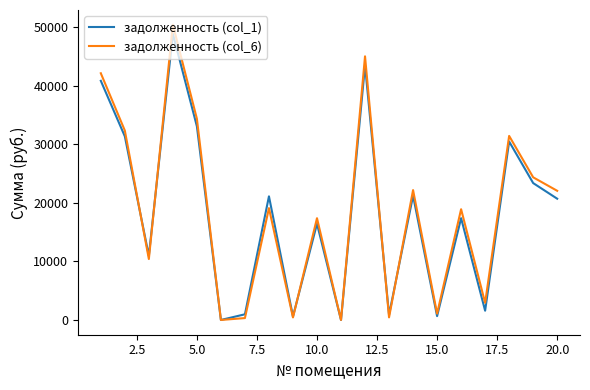

Which series has the widest spread of values?

задолженность (col_6)